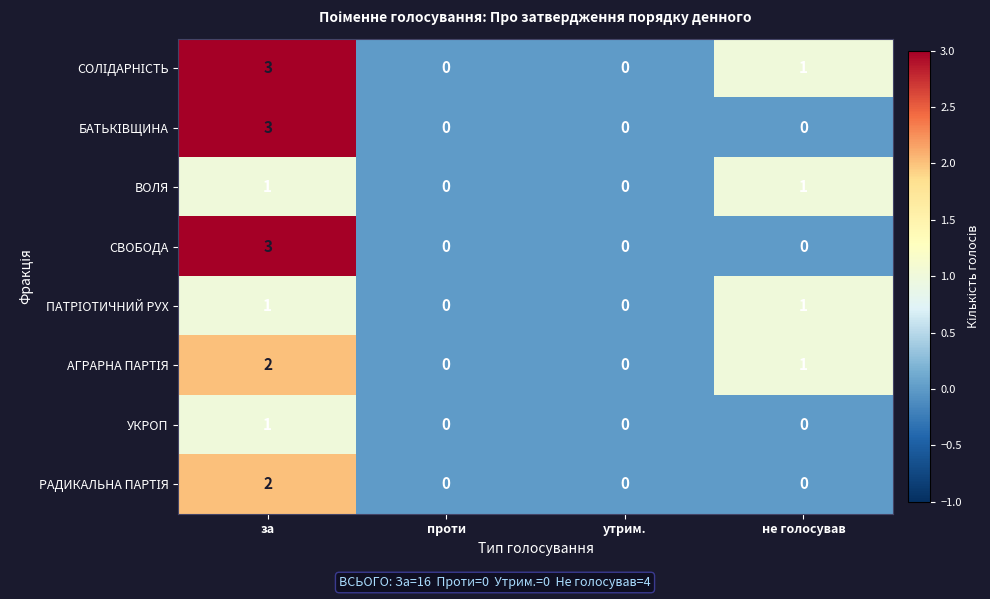

What is the total value across all series at не голосував?

4